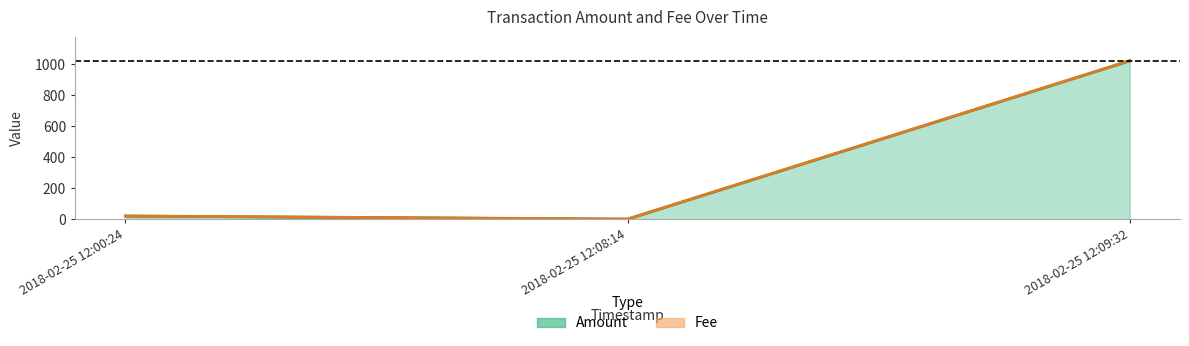

Is it true that the value at 2018-02-25 12:08:14 is -430?

False